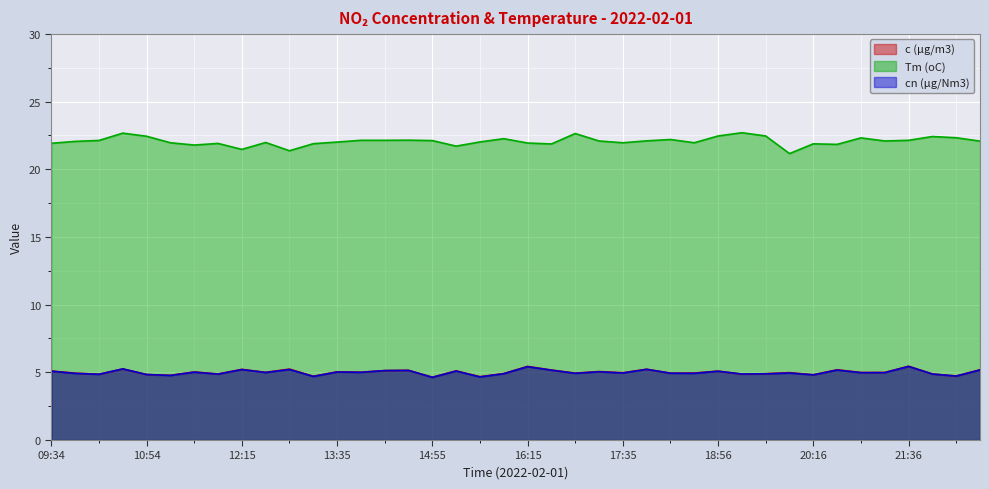

How many interior local valleys does the Tm (oC) series have?

10